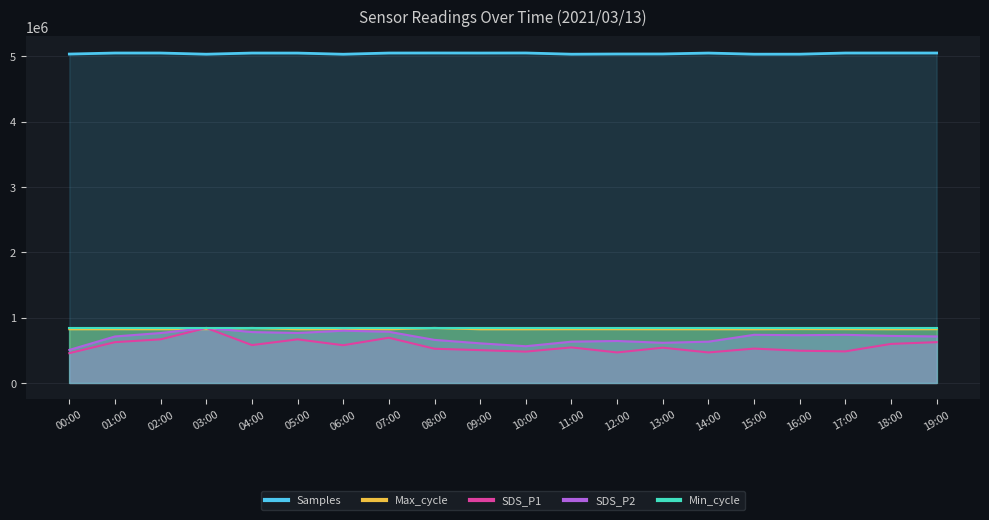

What is the label of the 6th point from the right?

14:00